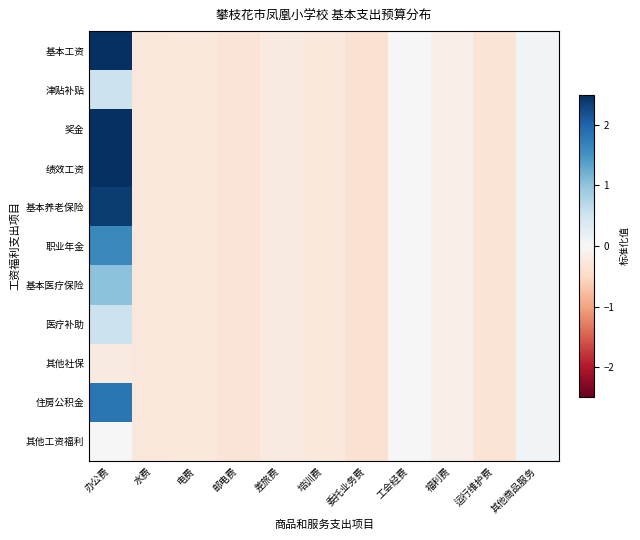

Rank the series by their maximum value, from lowest to highest.

其他社保, 其他工资福利, 津贴补贴, 医疗补助, 基本医疗保险, 职业年金, 住房公积金, 基本养老保险, 奖金, 绩效工资, 基本工资